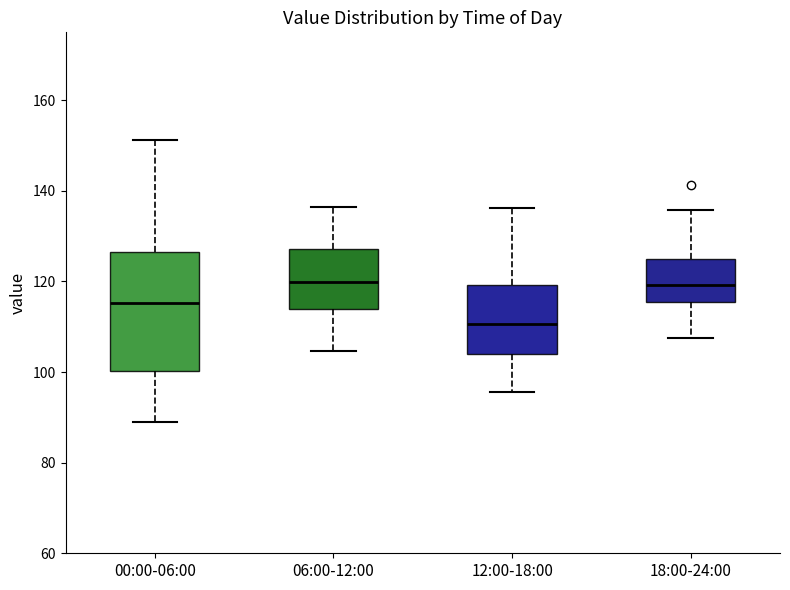

Reading left to right, transcribe this box plot: for each box, give where its median line is, the range the box spans, and where its two whiskers end, as read against the y-axis. The values are not printed on the chart, so give them approximately, as read against the axis.

00:00-06:00: median 116, box 100 to 126, whiskers 90 to 152
06:00-12:00: median 120, box 114 to 128, whiskers 104 to 136
12:00-18:00: median 110, box 104 to 120, whiskers 96 to 136
18:00-24:00: median 120, box 116 to 124, whiskers 108 to 136